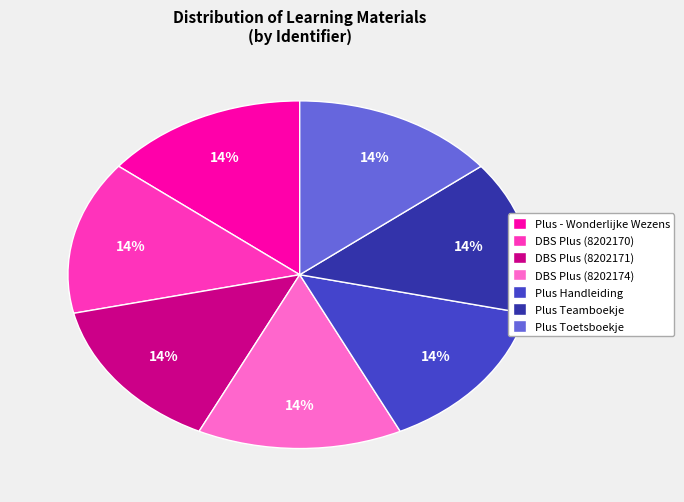

To the nearest percent, what is the average slice percentage?

14%